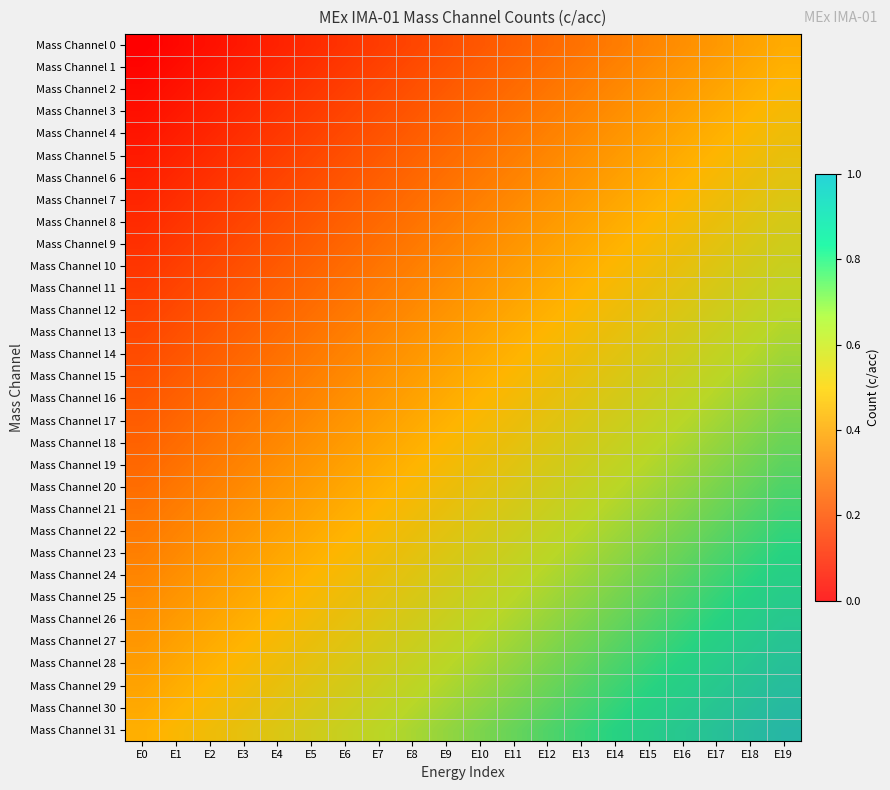

At which category does the chart reach its peak across all series?

E19